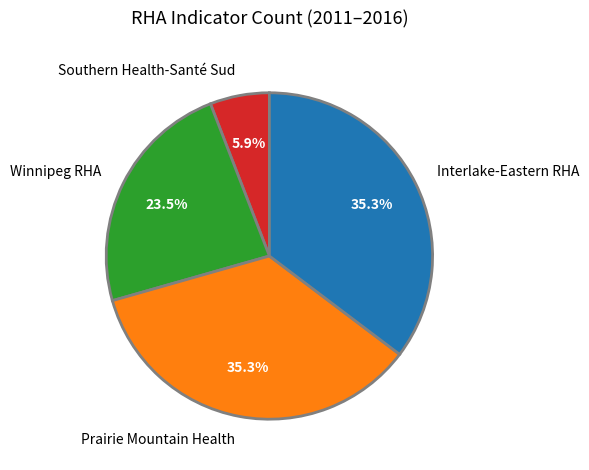

Do Southern Health-Santé Sud and Prairie Mountain Health together represent more than half of the pie?

No